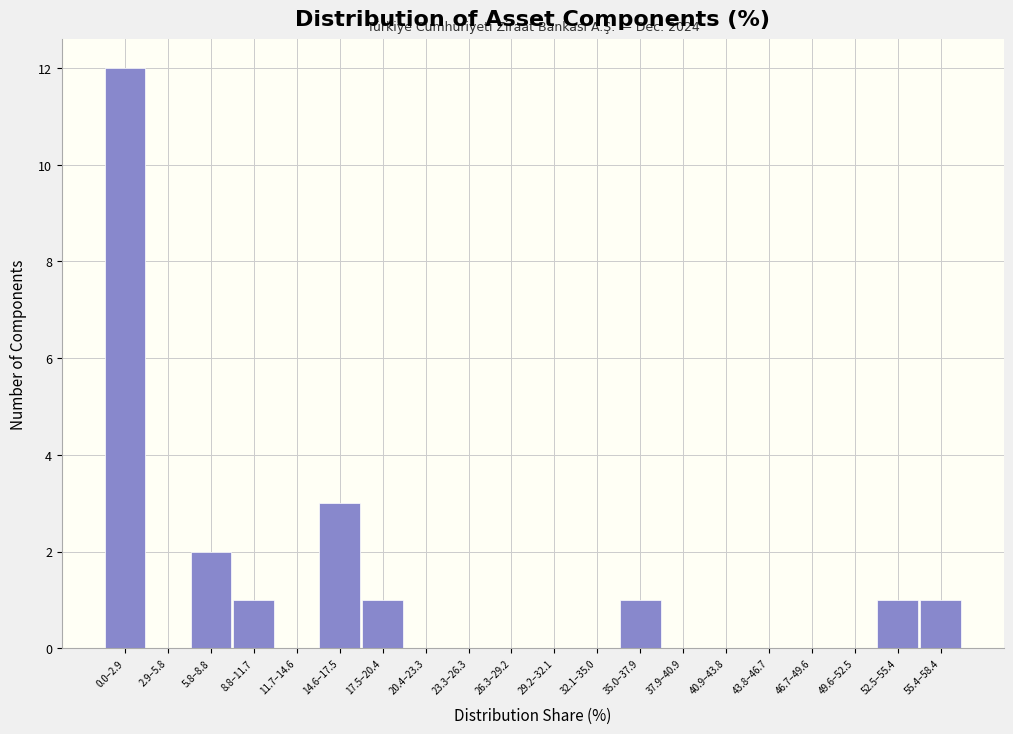

Reading left to right, list all the values displayed in this chart.

0.0–2.9=12	2.9–5.8=0	5.8–8.8=2	8.8–11.7=1	11.7–14.6=0	14.6–17.5=3	17.5–20.4=1	20.4–23.3=0	23.3–26.3=0	26.3–29.2=0	29.2–32.1=0	32.1–35.0=0	35.0–37.9=1	37.9–40.9=0	40.9–43.8=0	43.8–46.7=0	46.7–49.6=0	49.6–52.5=0	52.5–55.4=1	55.4–58.4=1